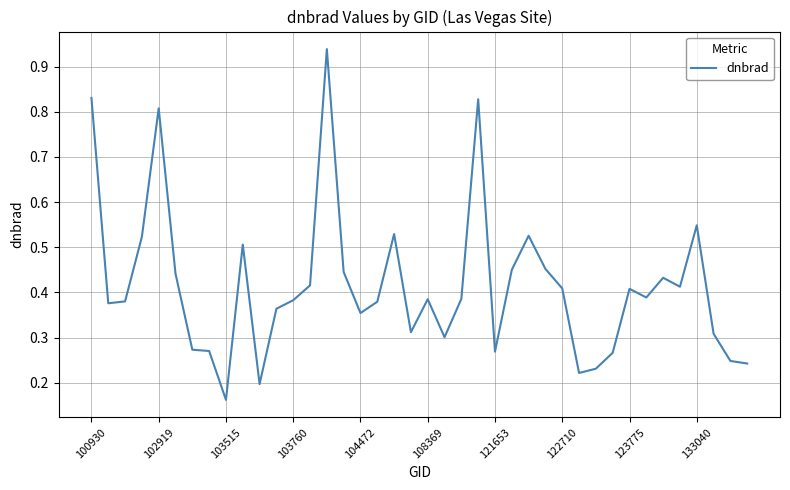

Does the chart have visible grid lines?

Yes